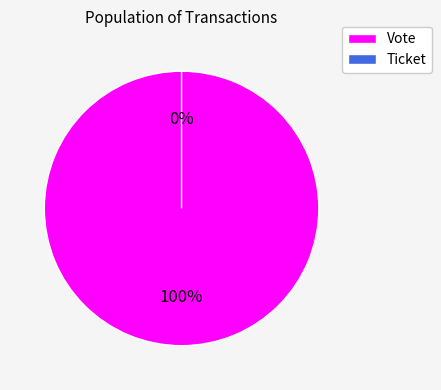

Count the number of slices in the pie.

2